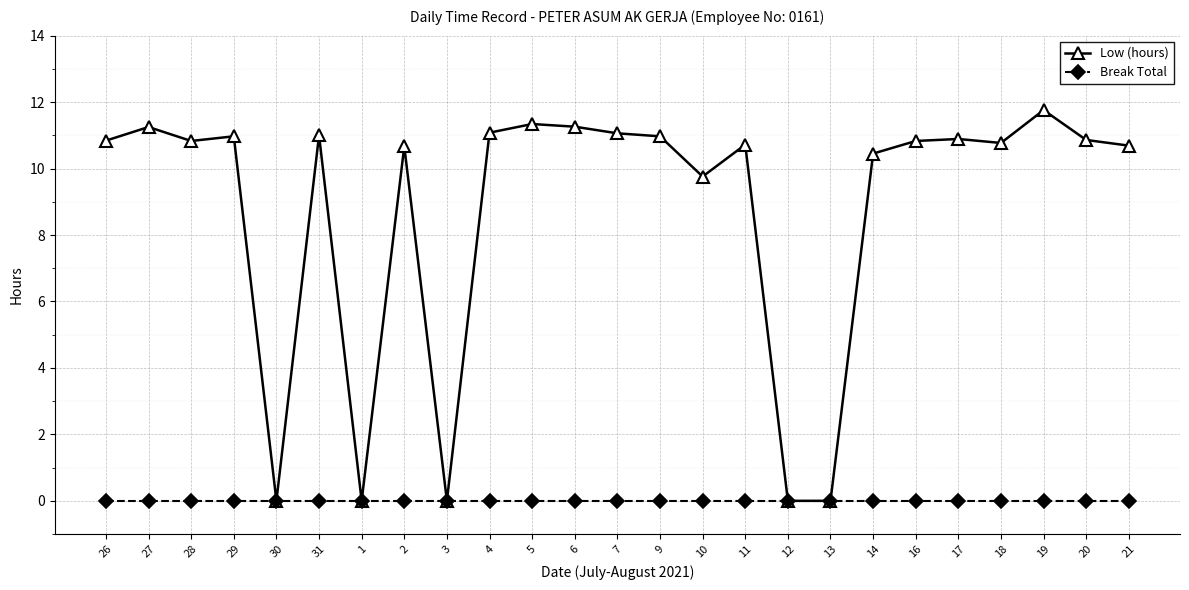

Which series changed the most between 1 and 17?

Low (hours)